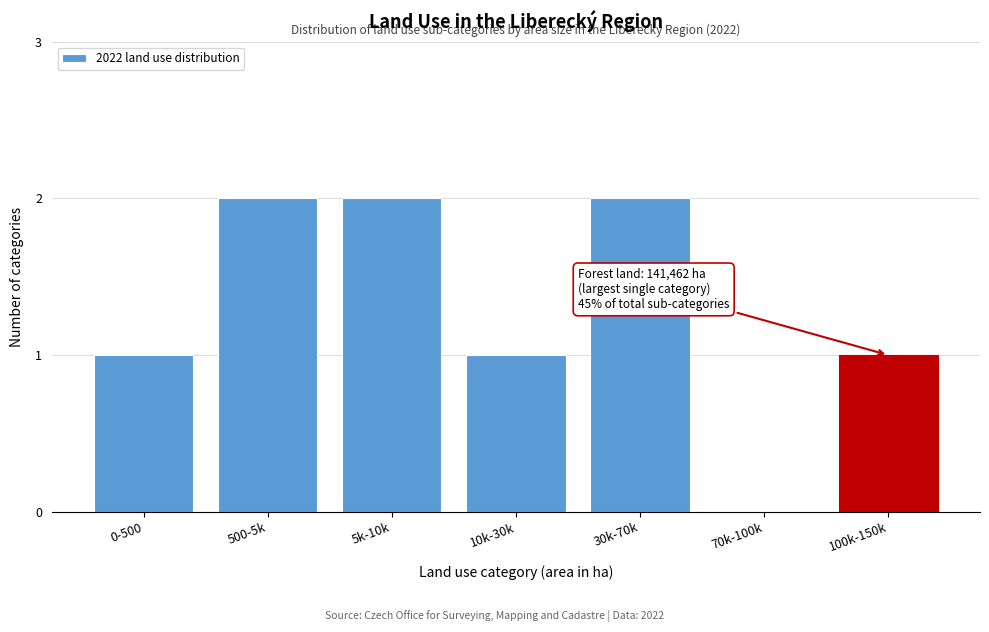

Reading right to left, transcribe all the data shown in this chart.

100k-150k=1	70k-100k=0	30k-70k=2	10k-30k=1	5k-10k=2	500-5k=2	0-500=1